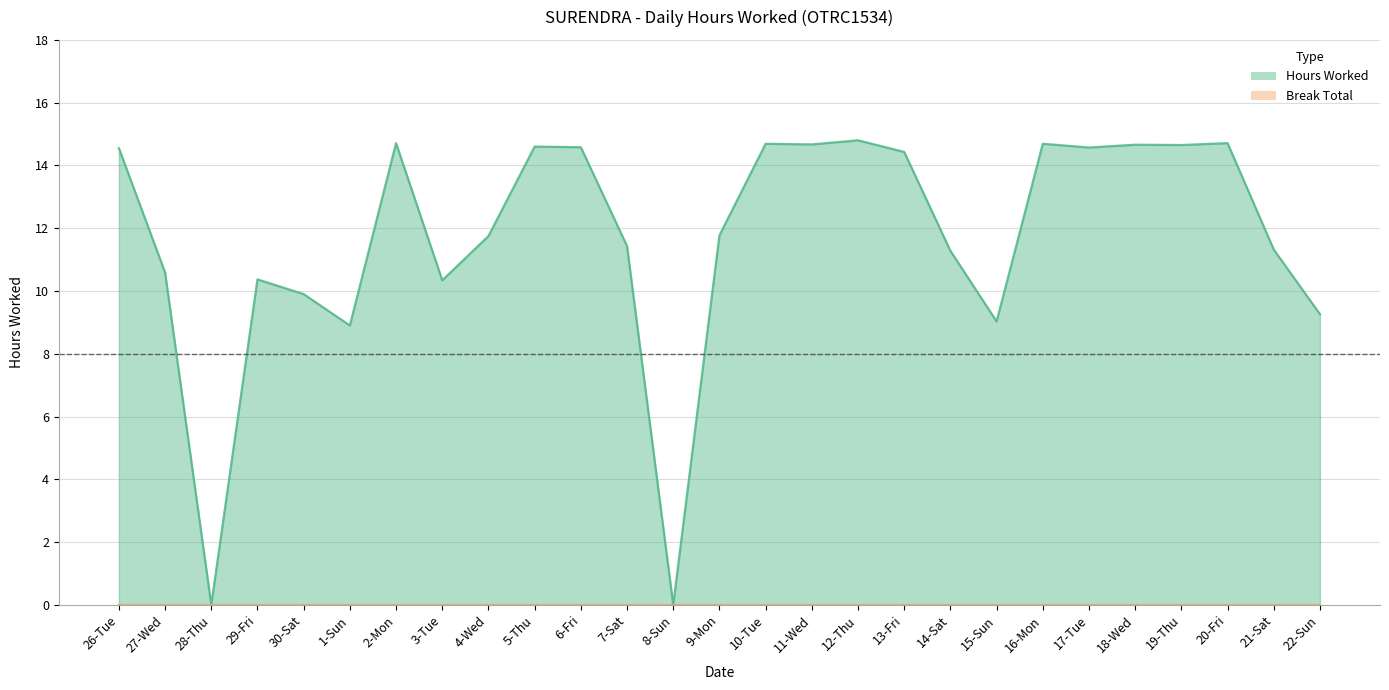

Rank the categories by value from highest to lowest.

12-Thu, 2-Mon, 20-Fri, 10-Tue, 16-Mon, 11-Wed, 18-Wed, 19-Thu, 5-Thu, 6-Fri, 17-Tue, 26-Tue, 13-Fri, 9-Mon, 4-Wed, 7-Sat, 21-Sat, 14-Sat, 27-Wed, 29-Fri, 3-Tue, 30-Sat, 22-Sun, 15-Sun, 1-Sun, 28-Thu, 8-Sun